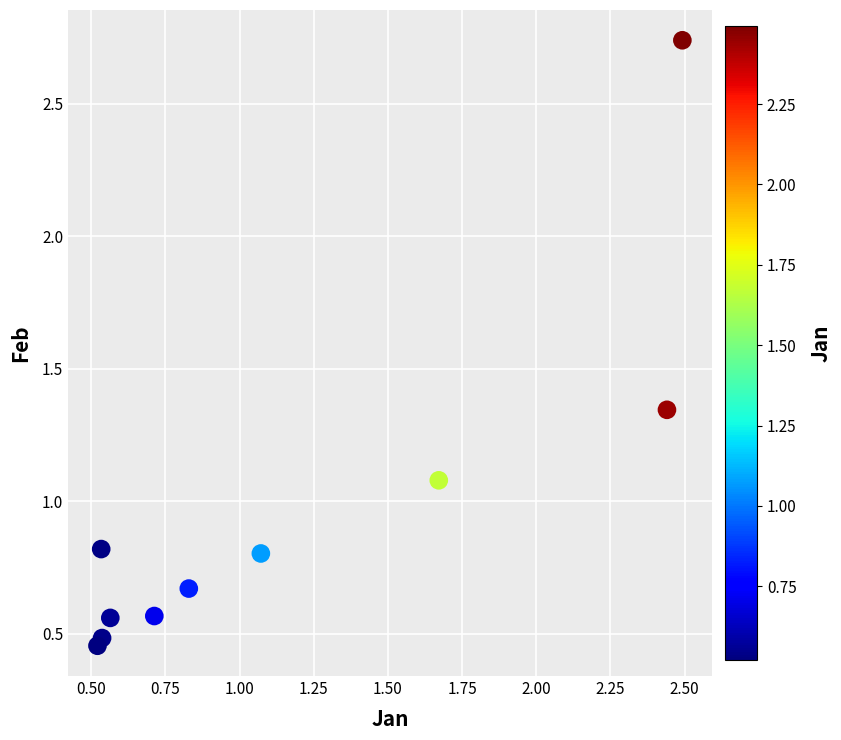

What Y value in the scatter plot is closest to 1?

1.1